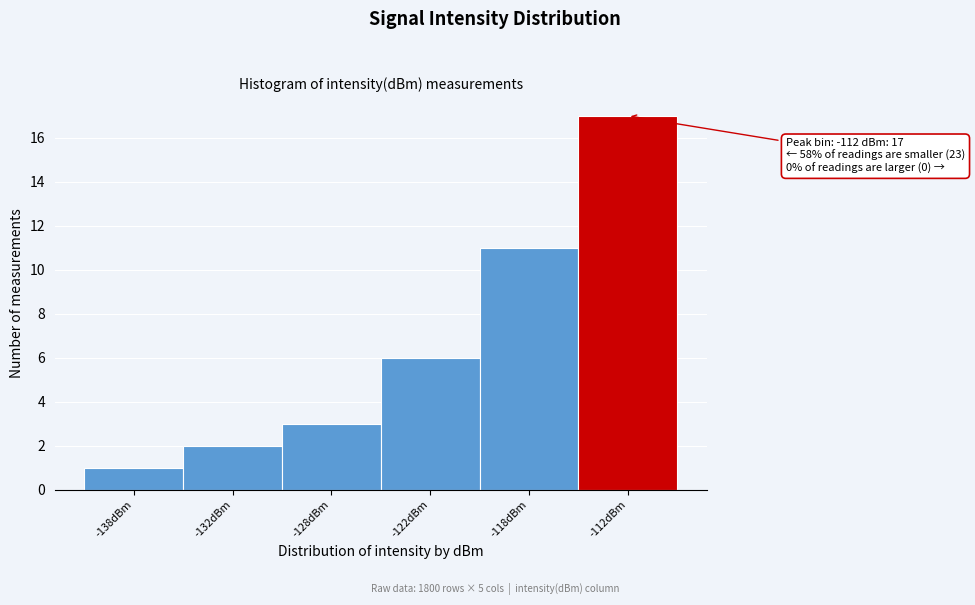

Reading left to right, extract all data points from this chart.

1	2	3	6	11	17